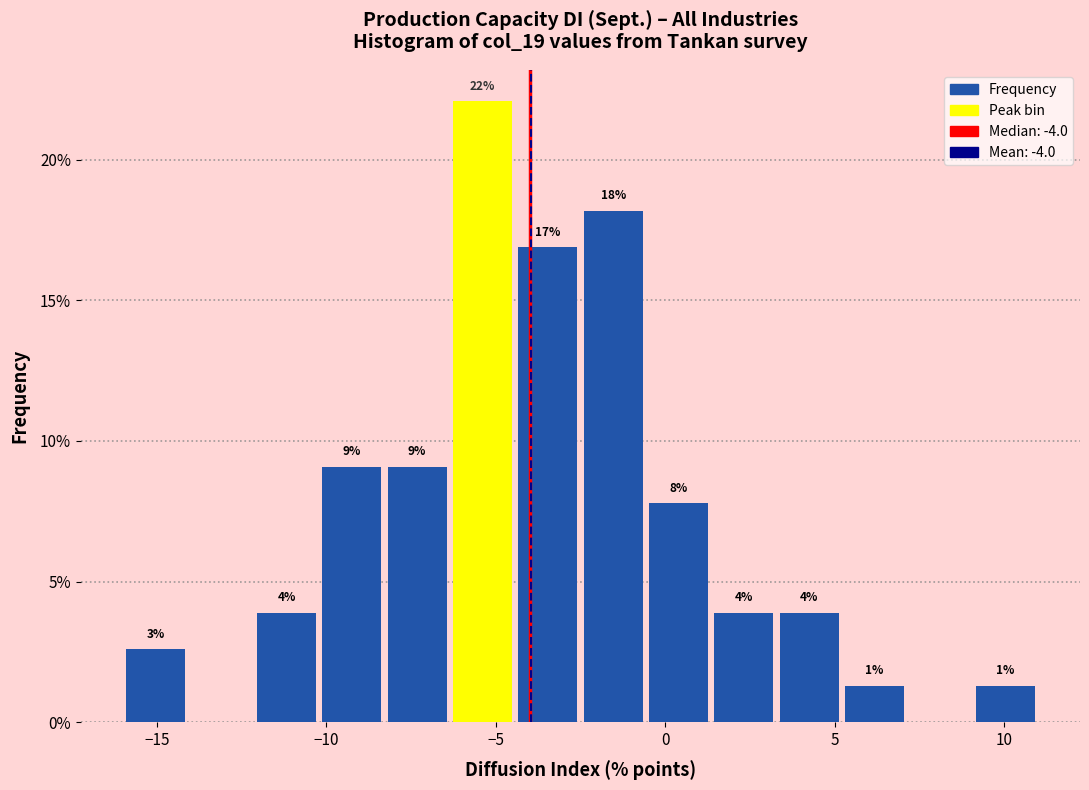

Read against the x-axis, roughly where is the centre of the tallest bar?

-5.5